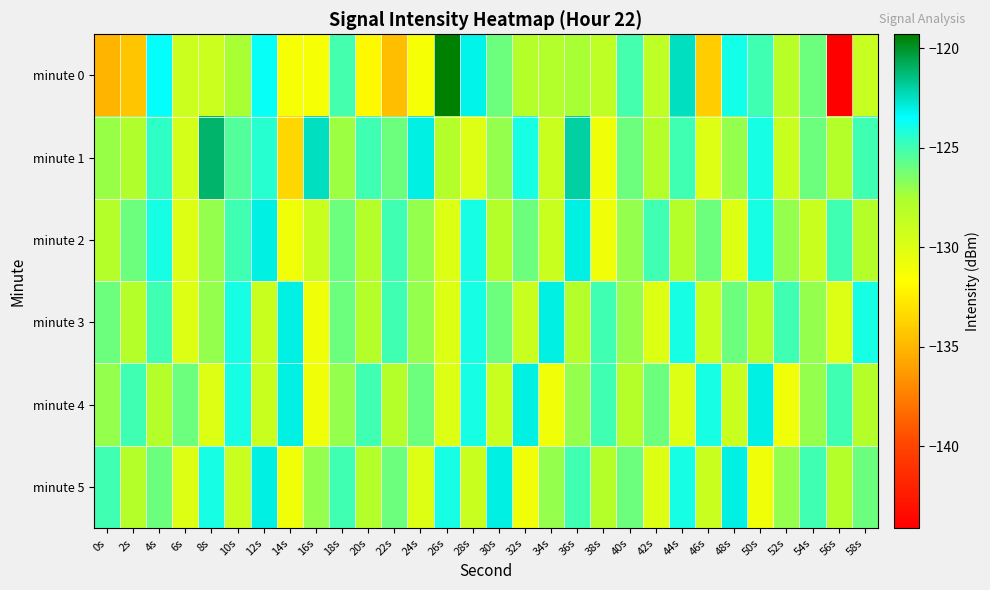

What is the total value across all series at 48s?

-758.9